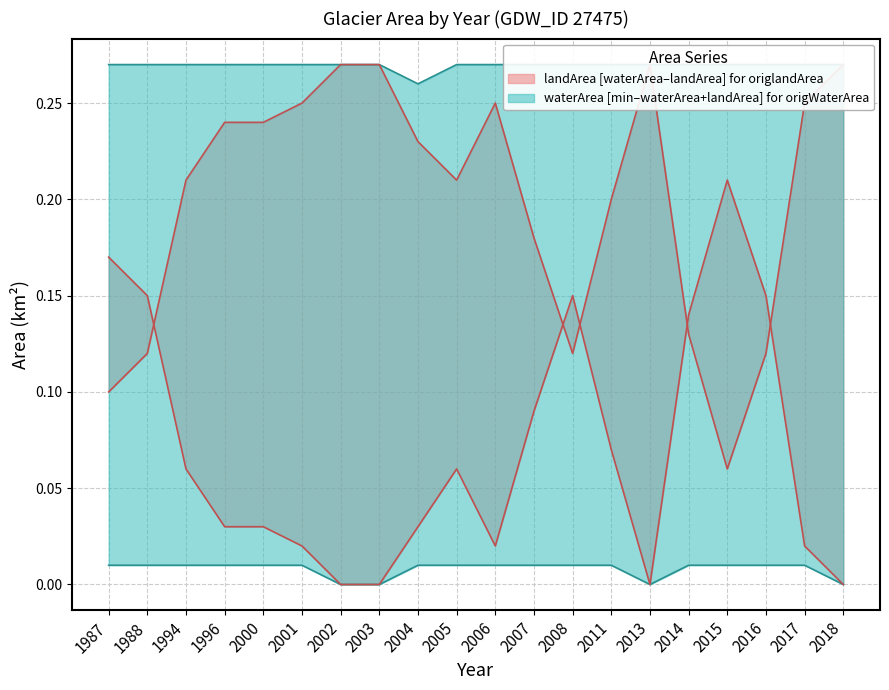

What are all the series names shown in the legend?

waterArea, landArea